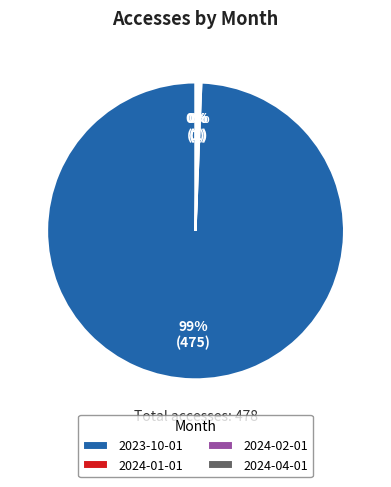

To the nearest percent, what is the average slice percentage?

25%